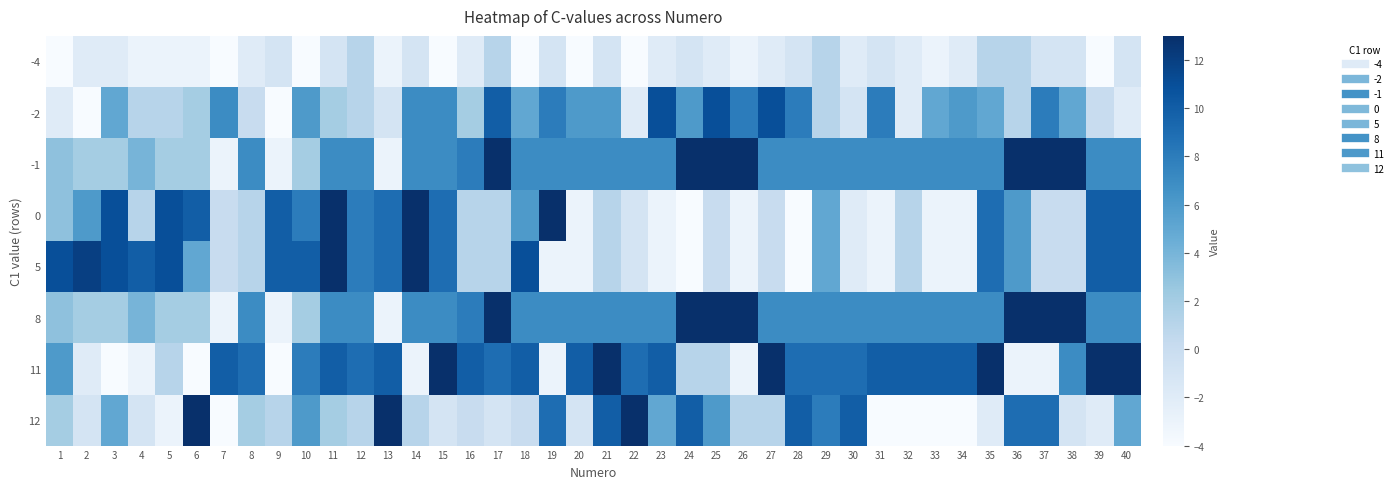

Reading right to left, extract all data points from this chart.

-4: 40=-1	39=-4	38=-1	37=-1	36=1	35=1	34=-2	33=-3	32=-2	31=-1	30=-2	29=1	28=-1	27=-2	26=-3	25=-2	24=-1	23=-2	22=-4	21=-1	20=-4	19=-1	18=-4	17=1	16=-2	15=-4	14=-1	13=-3	12=1	11=-1	10=-4	9=-1	8=-2	7=-4	6=-3	5=-3	4=-3	3=-2	2=-2	1=-4
-2: 40=-2	39=0	38=5	37=8	36=1	35=5	34=6	33=5	32=-2	31=8	30=-1	29=1	28=8	27=11	26=8	25=11	24=6	23=11	22=-2	21=6	20=6	19=8	18=5	17=10	16=2	15=7	14=7	13=-1	12=1	11=2	10=6	9=-4	8=0	7=7	6=2	5=1	4=1	3=5	2=-4	1=-2
-1: 40=7	39=7	38=13	37=13	36=13	35=7	34=7	33=7	32=7	31=7	30=7	29=7	28=7	27=7	26=13	25=13	24=13	23=7	22=7	21=7	20=7	19=7	18=7	17=13	16=8	15=7	14=7	13=-3	12=7	11=7	10=2	9=-3	8=7	7=-3	6=2	5=2	4=4	3=2	2=2	1=3
0: 40=10	39=10	38=0	37=0	36=6	35=9	34=-3	33=-3	32=1	31=-3	30=-2	29=5	28=-4	27=0	26=-3	25=0	24=-4	23=-3	22=-1	21=1	20=-3	19=13	18=6	17=1	16=1	15=9	14=13	13=9	12=8	11=13	10=8	9=10	8=1	7=0	6=10	5=11	4=1	3=11	2=6	1=3
5: 40=10	39=10	38=0	37=0	36=6	35=9	34=-3	33=-3	32=1	31=-3	30=-2	29=5	28=-4	27=0	26=-3	25=0	24=-4	23=-3	22=-1	21=1	20=-3	19=-3	18=11	17=1	16=1	15=9	14=13	13=9	12=8	11=13	10=10	9=10	8=1	7=0	6=5	5=11	4=10	3=11	2=12	1=11
8: 40=7	39=7	38=13	37=13	36=13	35=7	34=7	33=7	32=7	31=7	30=7	29=7	28=7	27=7	26=13	25=13	24=13	23=7	22=7	21=7	20=7	19=7	18=7	17=13	16=8	15=7	14=7	13=-3	12=7	11=7	10=2	9=-3	8=7	7=-3	6=2	5=2	4=4	3=2	2=2	1=3
11: 40=13	39=13	38=7	37=-3	36=-3	35=13	34=10	33=10	32=10	31=10	30=9	29=9	28=9	27=13	26=-3	25=1	24=1	23=10	22=9	21=13	20=10	19=-3	18=10	17=9	16=10	15=13	14=-3	13=10	12=9	11=10	10=8	9=-4	8=9	7=10	6=-4	5=1	4=-3	3=-4	2=-2	1=6
12: 40=5	39=-2	38=-1	37=9	36=9	35=-2	34=-4	33=-4	32=-4	31=-4	30=10	29=8	28=10	27=1	26=1	25=6	24=10	23=5	22=13	21=10	20=-1	19=9	18=0	17=-1	16=0	15=-1	14=1	13=13	12=1	11=2	10=6	9=1	8=2	7=-4	6=13	5=-3	4=-1	3=5	2=-1	1=2